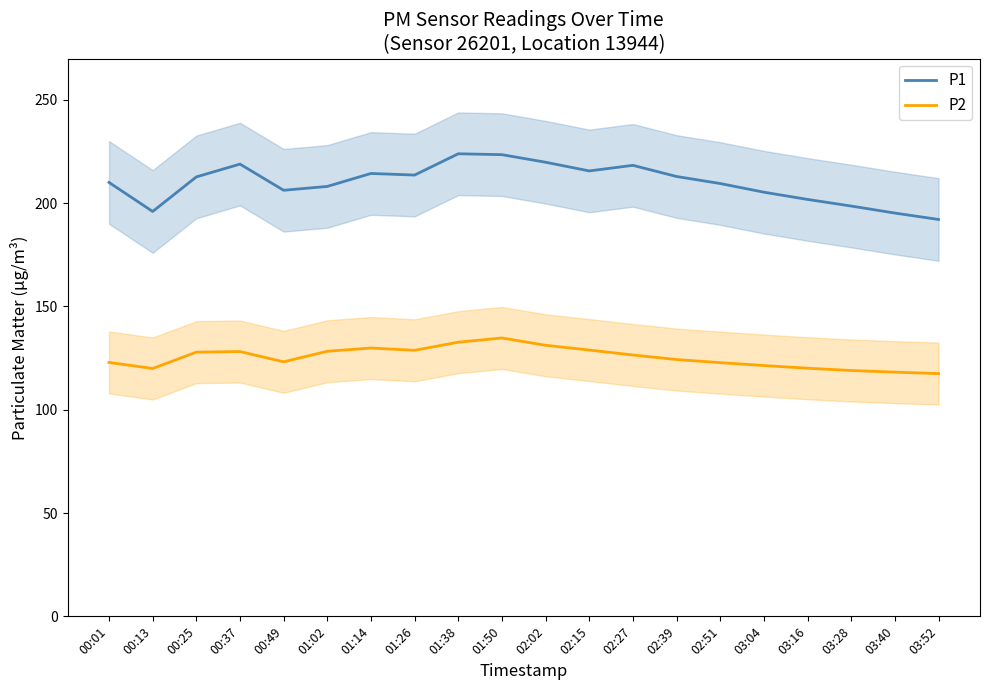

True or false: P2 and P1 intersect in this chart.

False